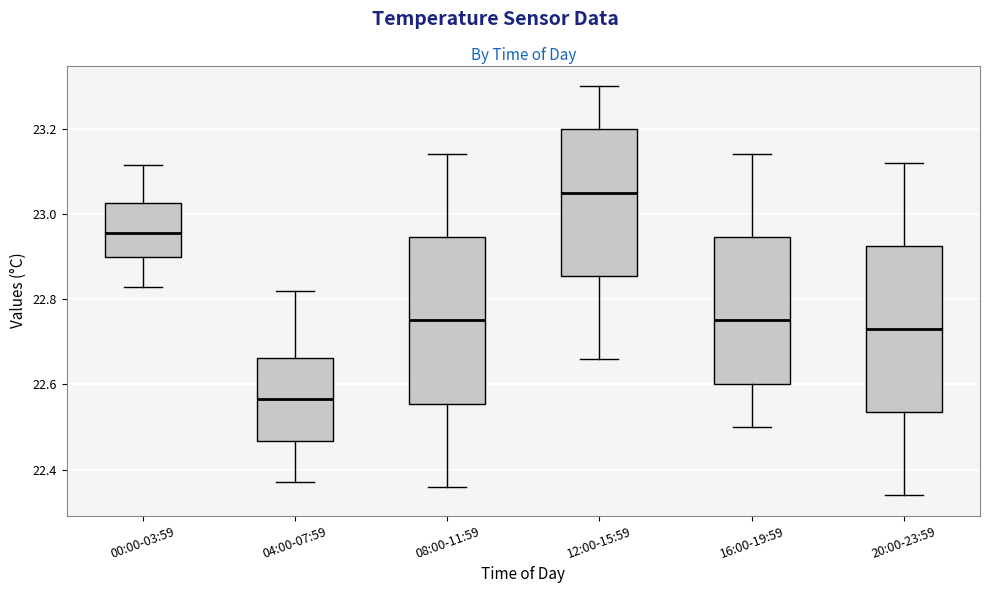

Which box's median line is the highest?

12:00-15:59